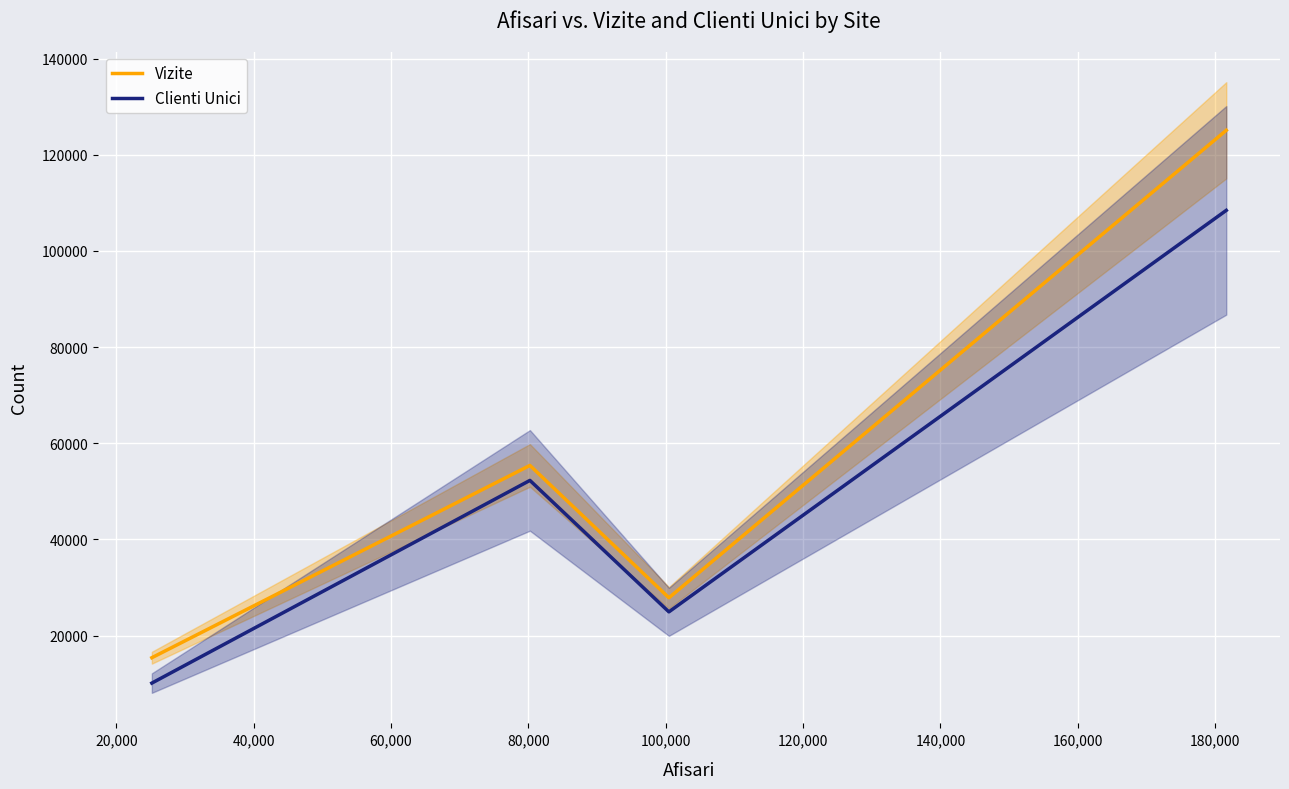

True or false: Vizite and Clienti Unici intersect in this chart.

False